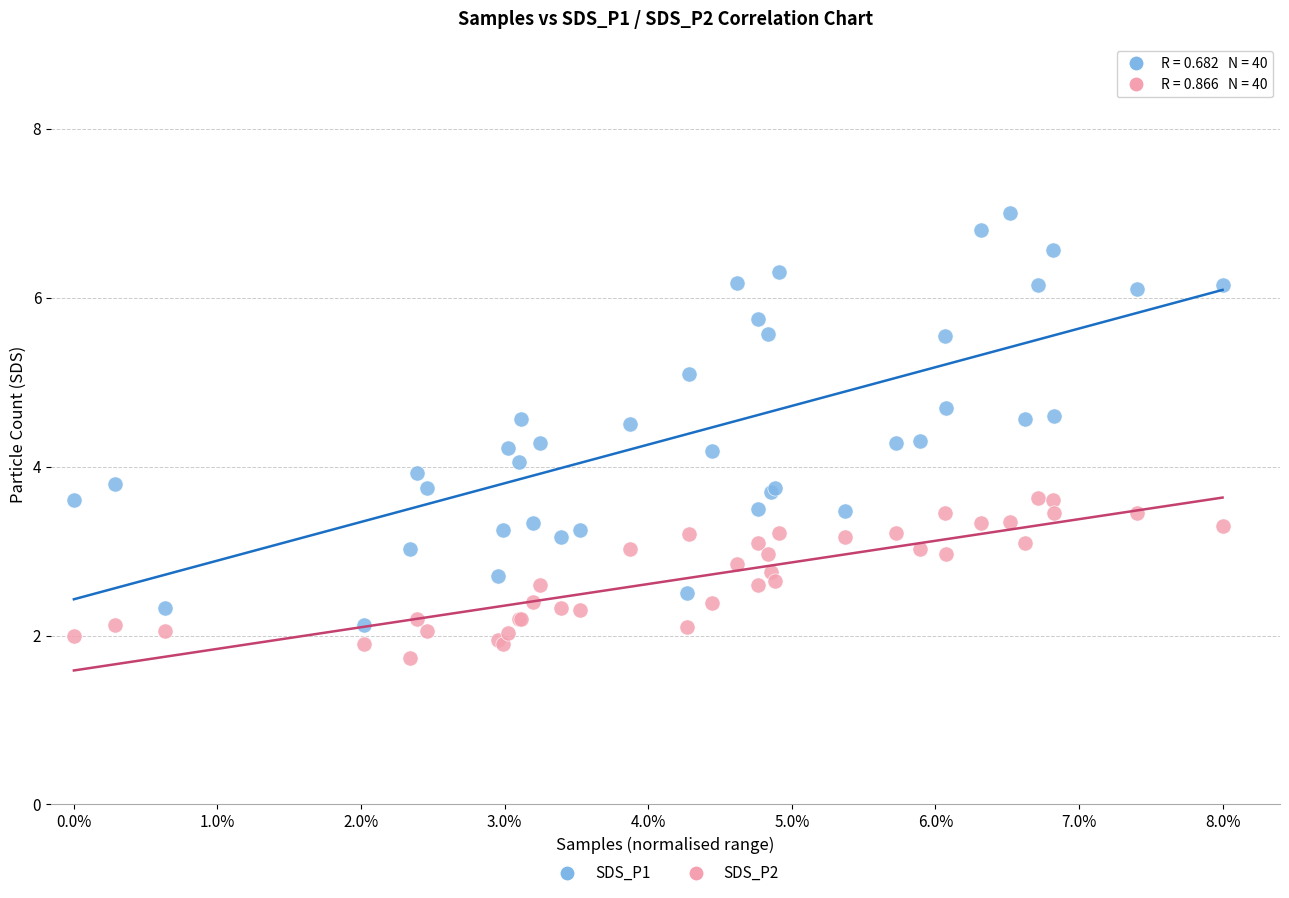

What is the X range (max minus min) for the scatter plot?

1.0